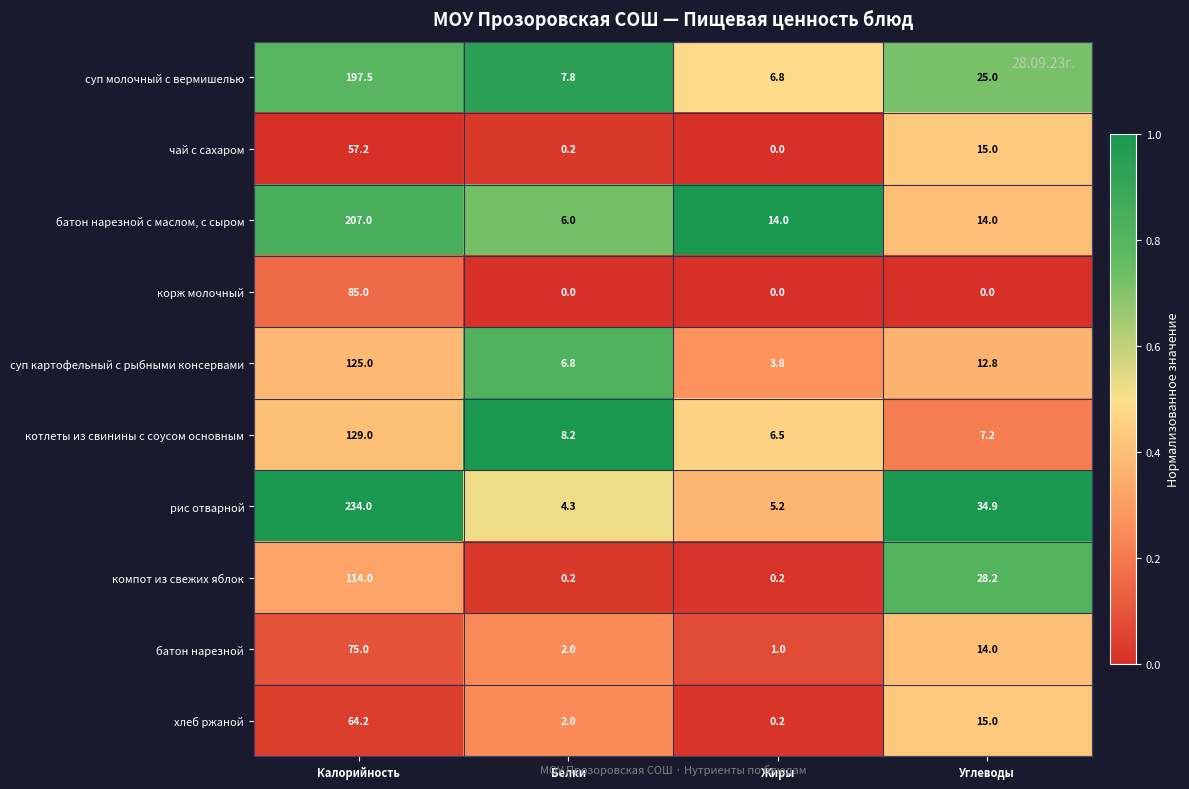

What is the difference between the maximum and second lowest values in the корж молочный series?

85.0